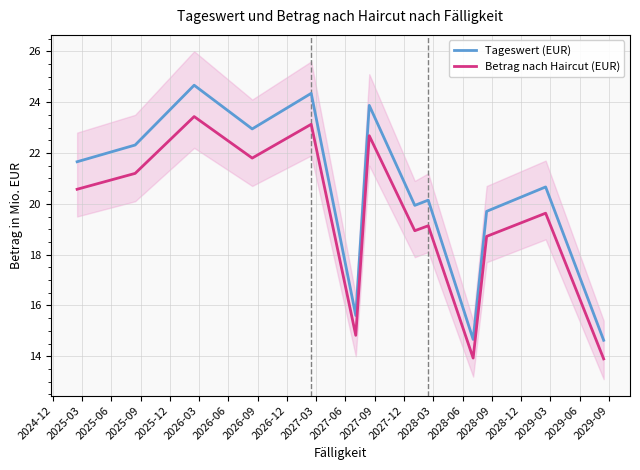

What is the maximum value for Betrag nach Haircut (EUR)?

23.4